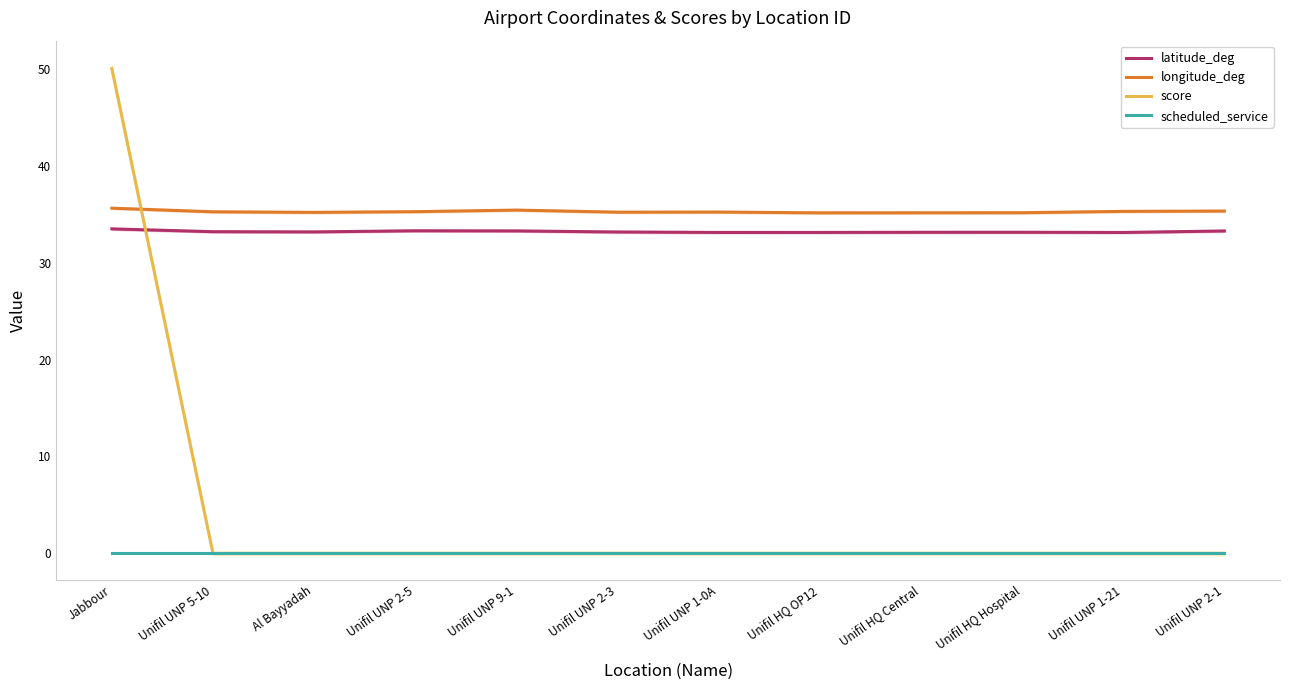

At Al Bayyadah, list the series in order from largest to smallest.

longitude_deg, latitude_deg, score, scheduled_service